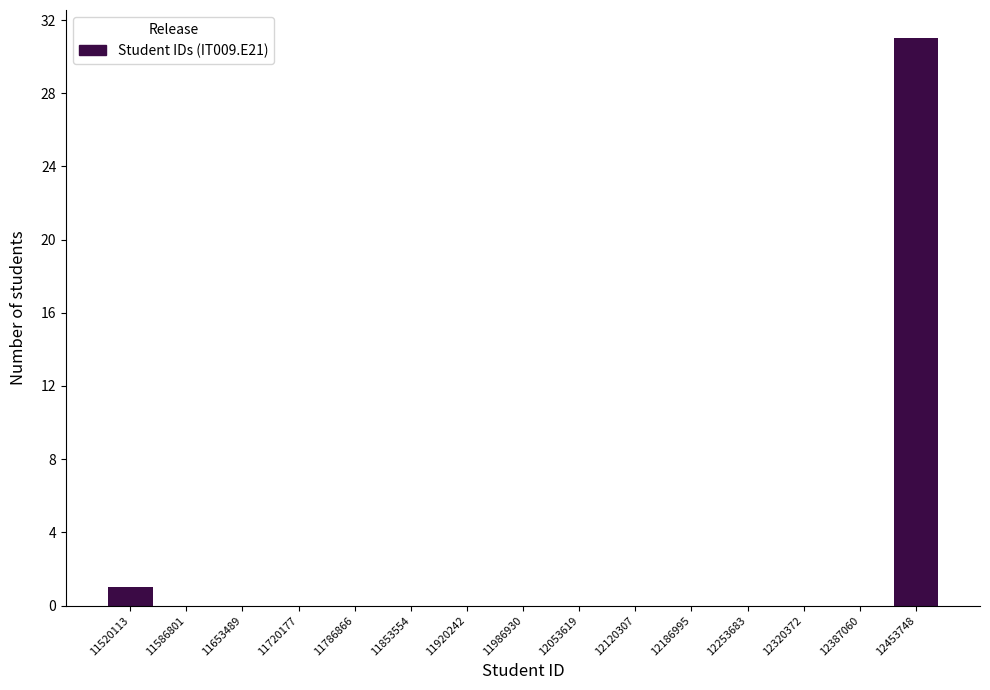

Reading left to right, extract all data points from this chart.

11520113=1	11586801=0	11653489=0	11720177=0	11786866=0	11853554=0	11920242=0	11986930=0	12053619=0	12120307=0	12186995=0	12253683=0	12320372=0	12387060=0	12453748=31